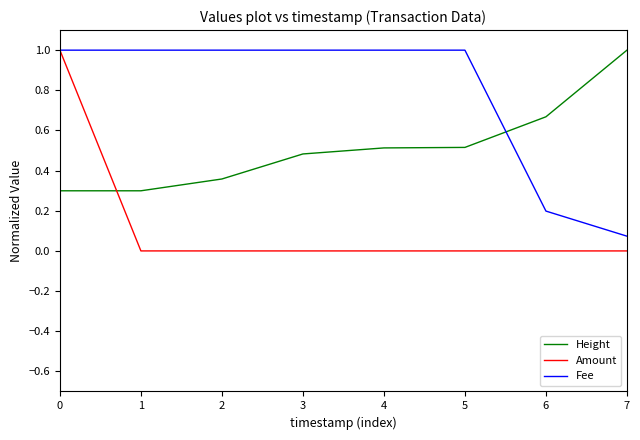

After their last crossing, which series has the higher values: Height or Fee?

Height